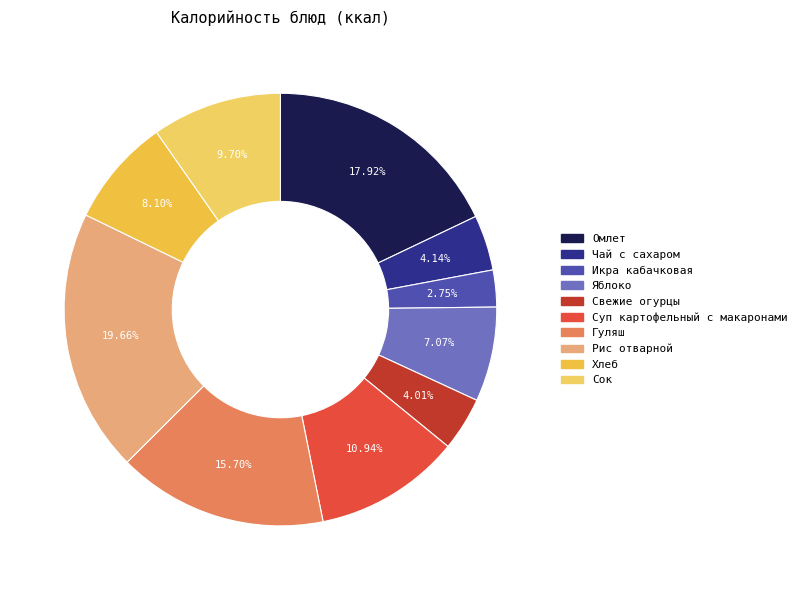

What portion of the pie excludes Икра кабачковая?

97.2%